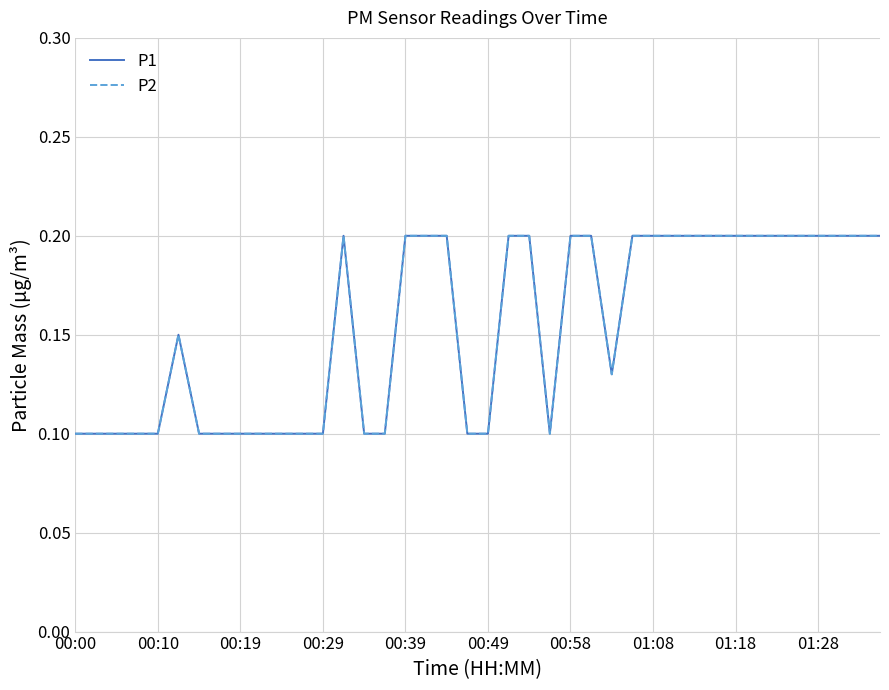

Does the chart display data point markers on the line(s)?

No